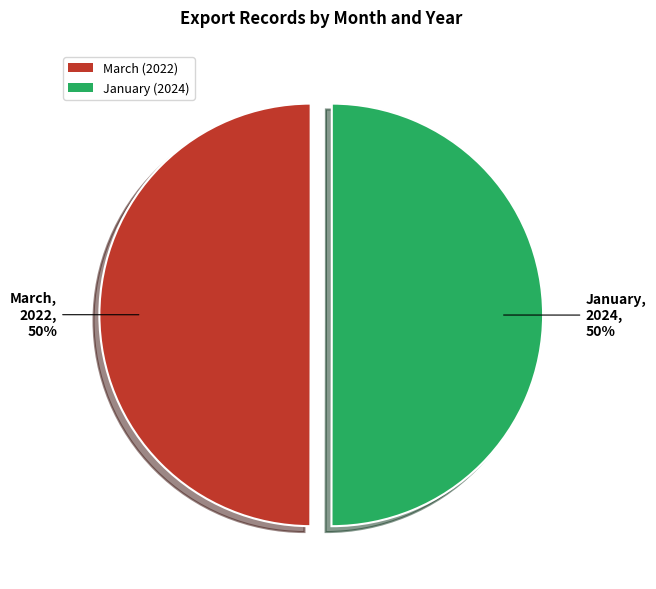

How many segments does this pie chart have?

2